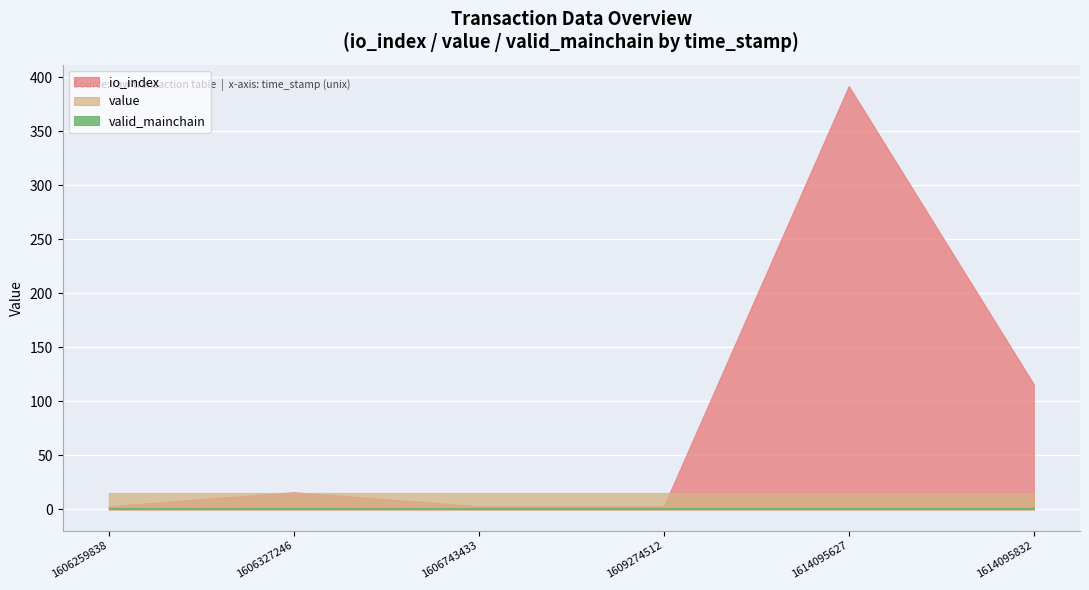

True or false: io_index has a value of 16.0 at 1606327246.

True